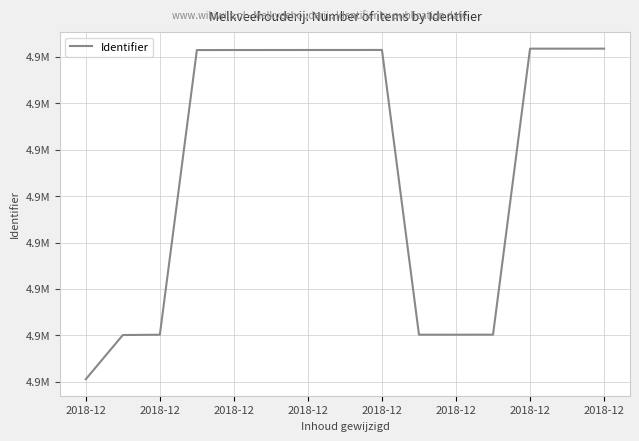

At which category does the chart reach its peak across all series?

2018-12